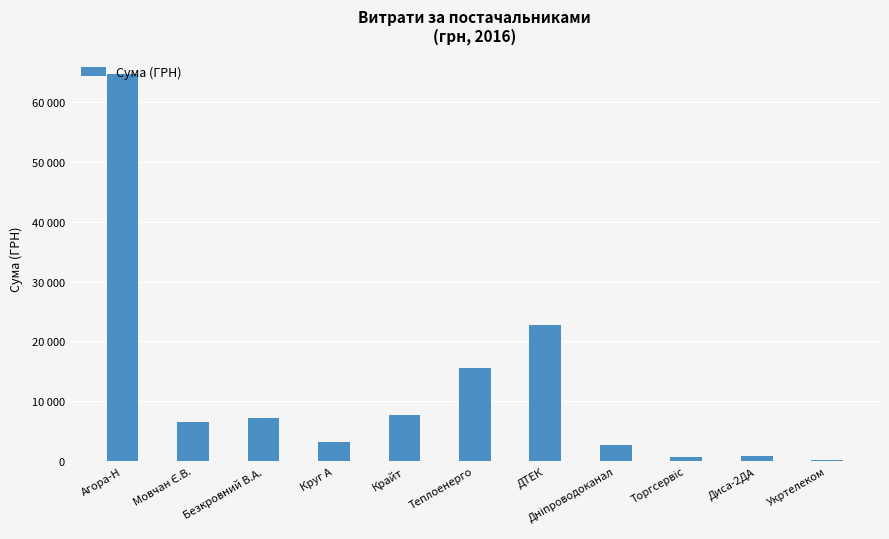

Are the bars horizontal?

No